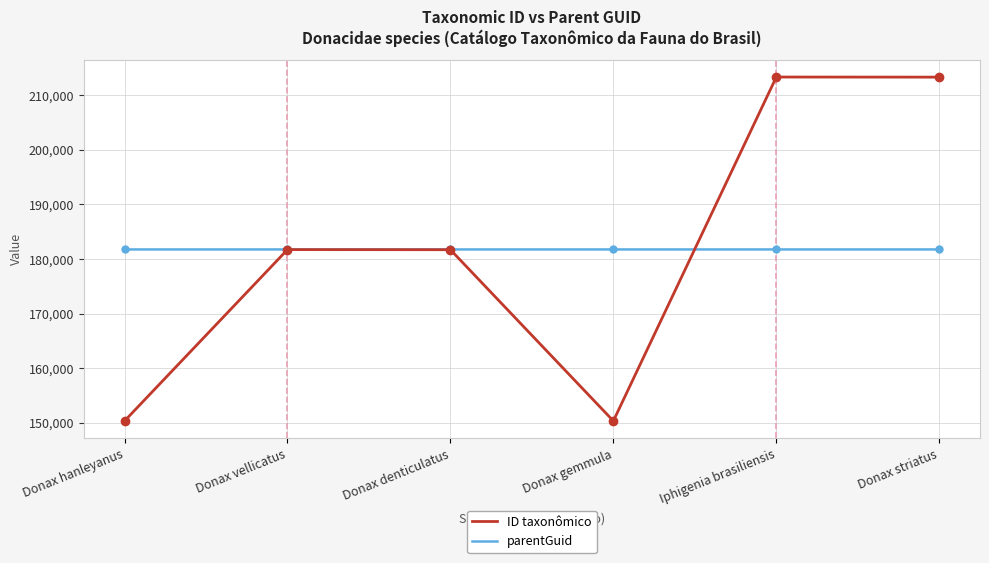

Read the parentGuid value at Donax denticulatus.

181753